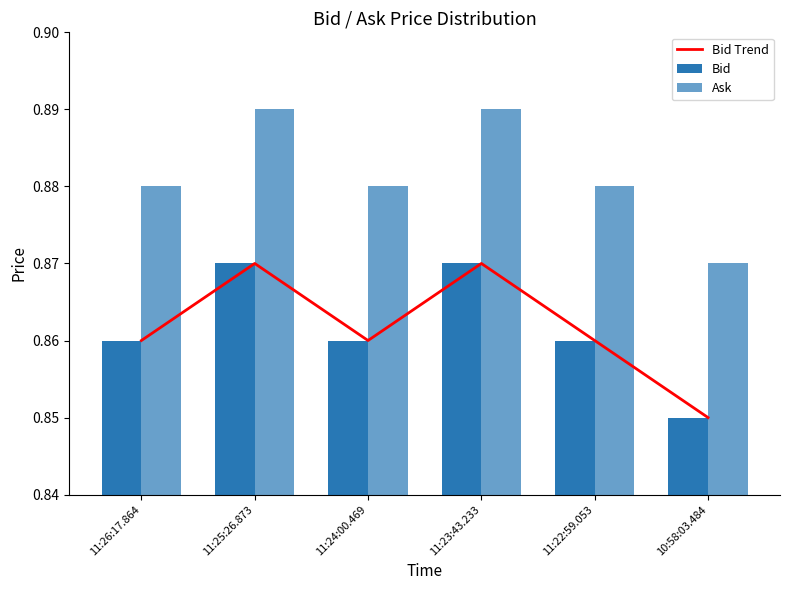

What is the maximum value shown in the chart?

0.9